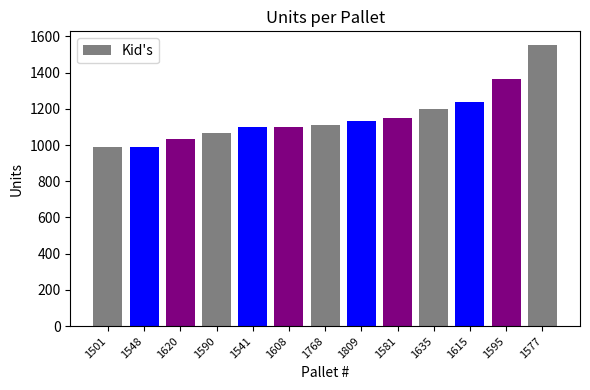

Reading left to right, list all the values displayed in this chart.

1501=990	1548=990	1620=1035	1590=1065	1541=1100	1608=1100	1768=1110	1809=1130	1581=1150	1635=1200	1615=1235	1595=1365	1577=1550